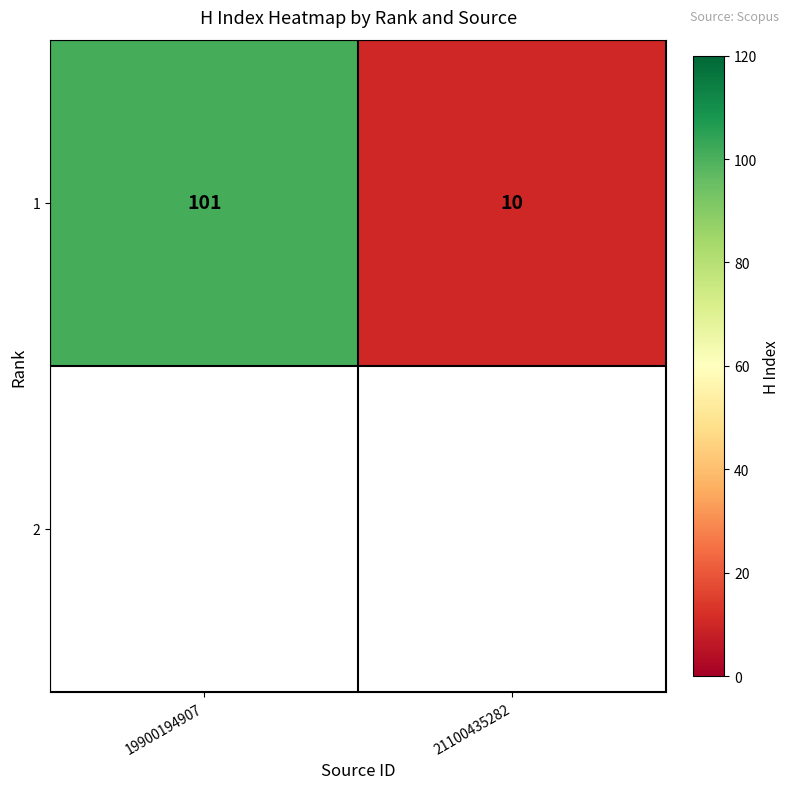

List the labels in order of value, largest first.

19900194907, 21100435282